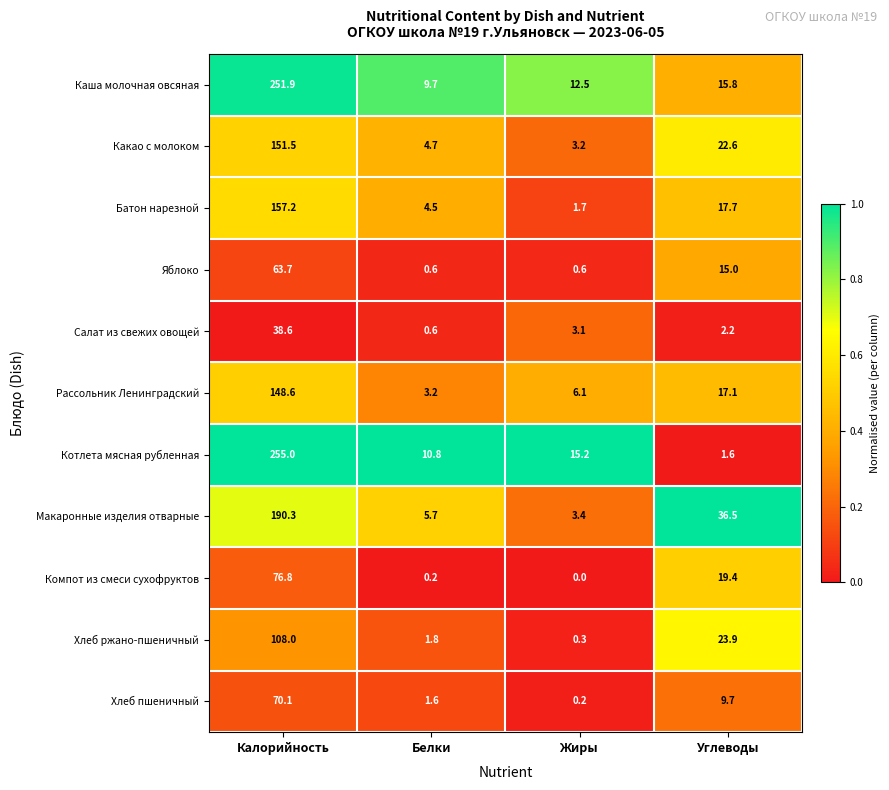

List the series in order of their peak value, highest first.

Котлета мясная рубленная, Каша молочная овсяная, Макаронные изделия отварные, Батон нарезной, Какао с молоком, Рассольник Ленинградский, Хлеб ржано-пшеничный, Компот из смеси сухофруктов, Хлеб пшеничный, Яблоко, Салат из свежих овощей